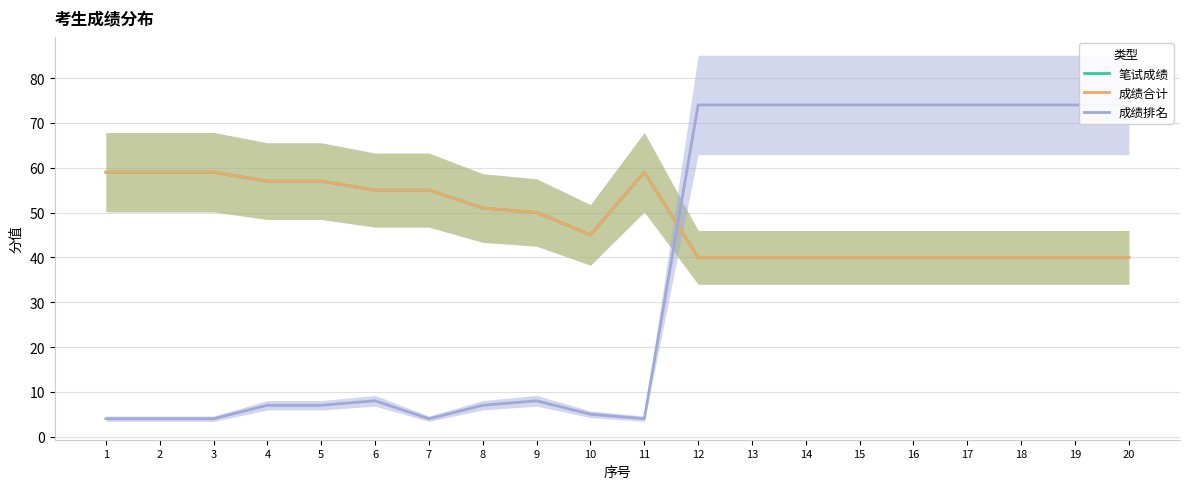

Which series has the largest total across all categories?

笔试成绩